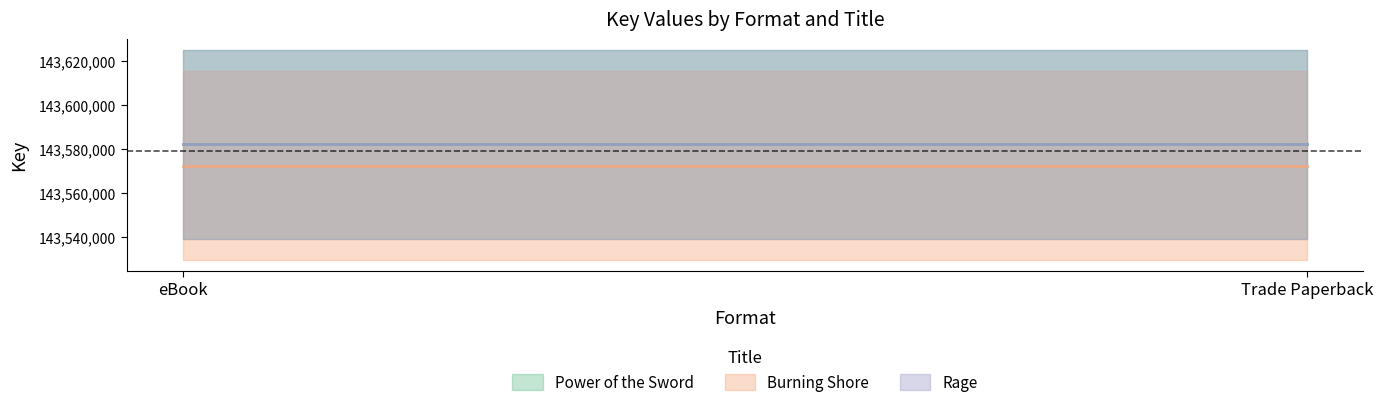

List the series in order of their peak value, lowest first.

Burning Shore, Power of the Sword, Rage